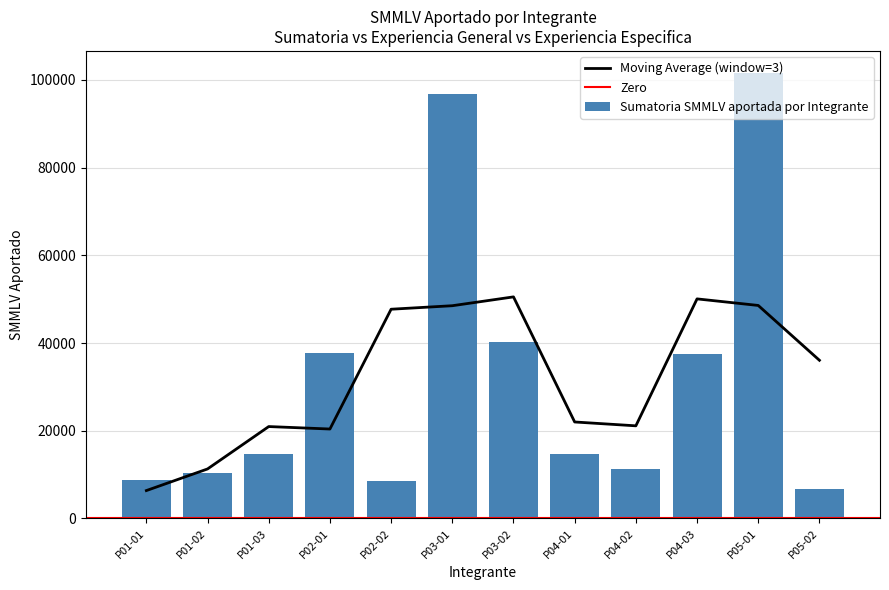

Which label corresponds to the largest value in the chart?

P05-01